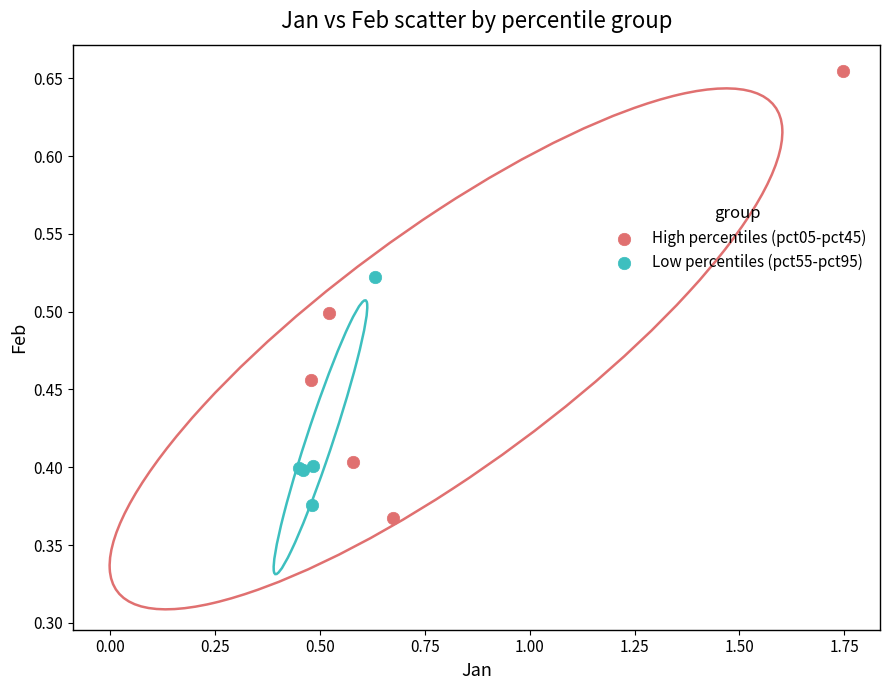

What are all the series names shown in the legend?

High percentiles (pct05-pct45), Low percentiles (pct55-pct95)